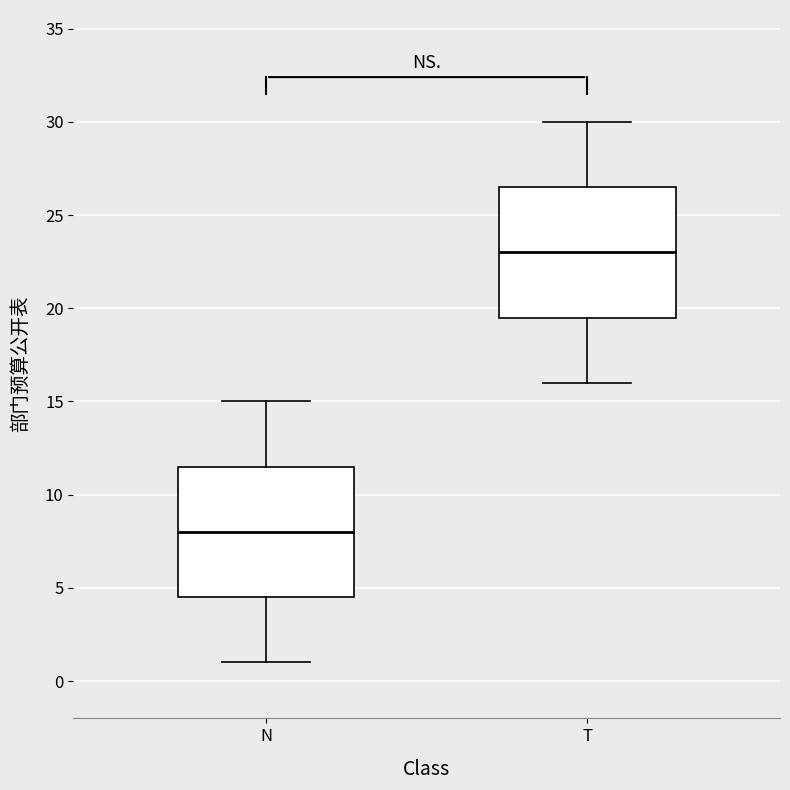

Reading left to right, transcribe this box plot: for each box, give where its median line is, the range the box spans, and where its two whiskers end, as read against the y-axis. The values are not printed on the chart, so give them approximately, as read against the axis.

N: median 8.0, box 4.5 to 11.5, whiskers 1.0 to 15.0
T: median 23.0, box 19.5 to 26.5, whiskers 16.0 to 30.0